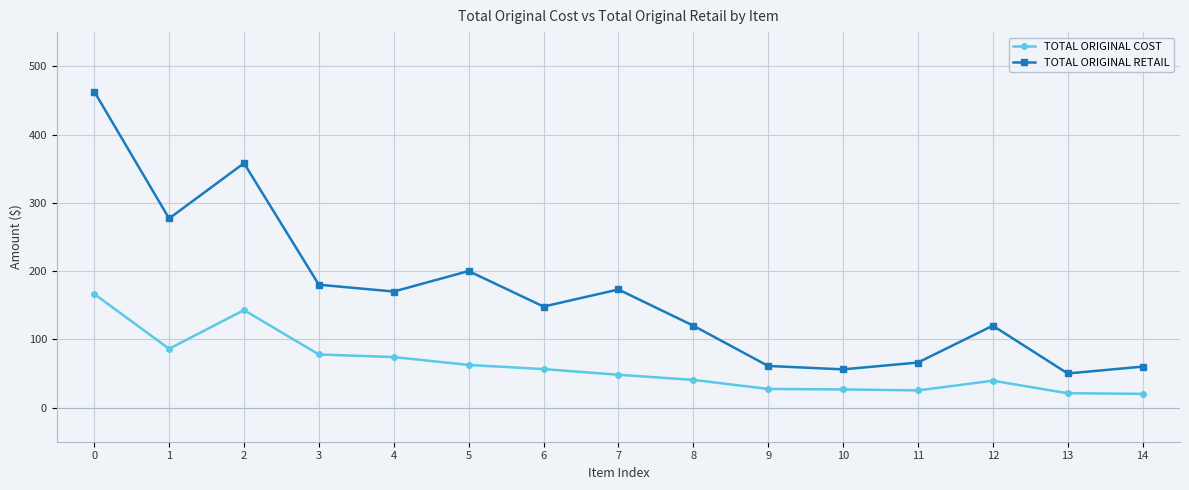

The TOTAL ORIGINAL COST series shows 86.1 at 1. True or false?

True